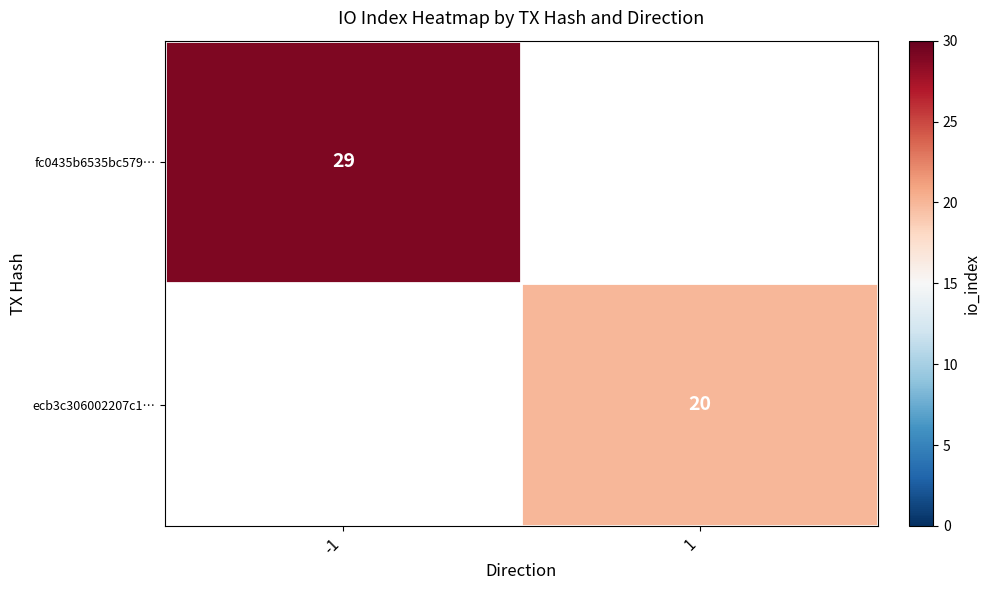

Is it true that fc0435b6535bc579… equals 29 at -1?

True